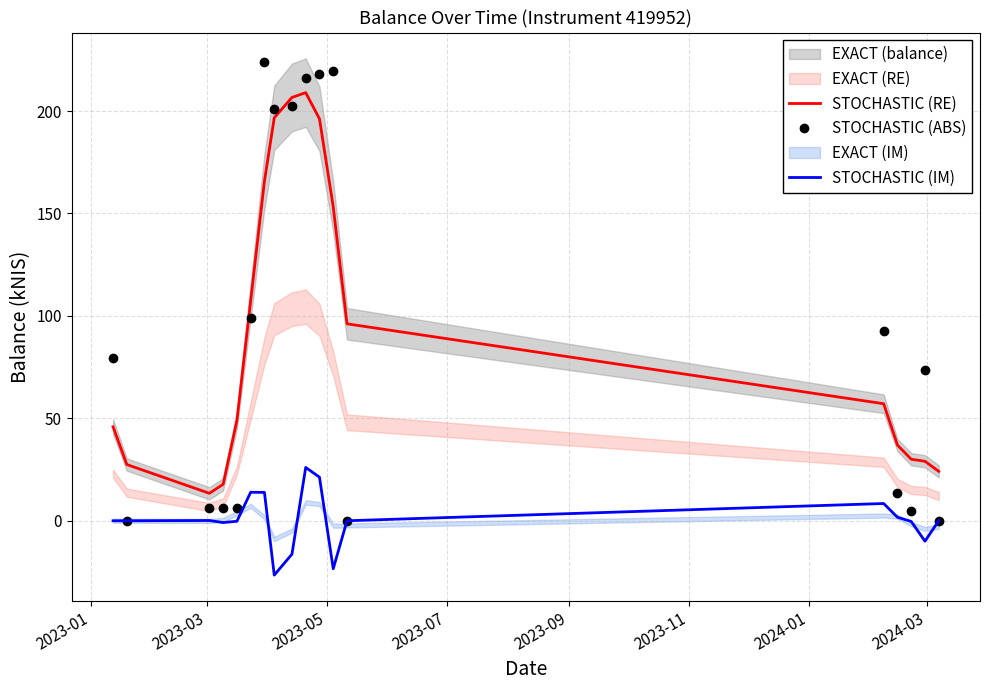

How many values in the STOCHASTIC (IM) series are below 0?

7